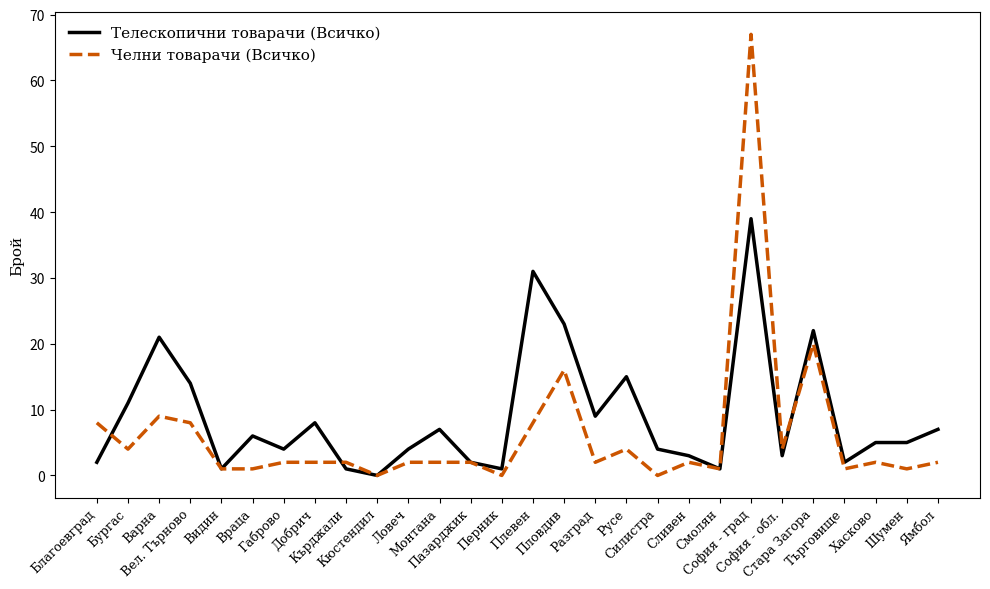

What is the difference between the maximum and minimum values in the Челни товарачи (Всичко) series?

67